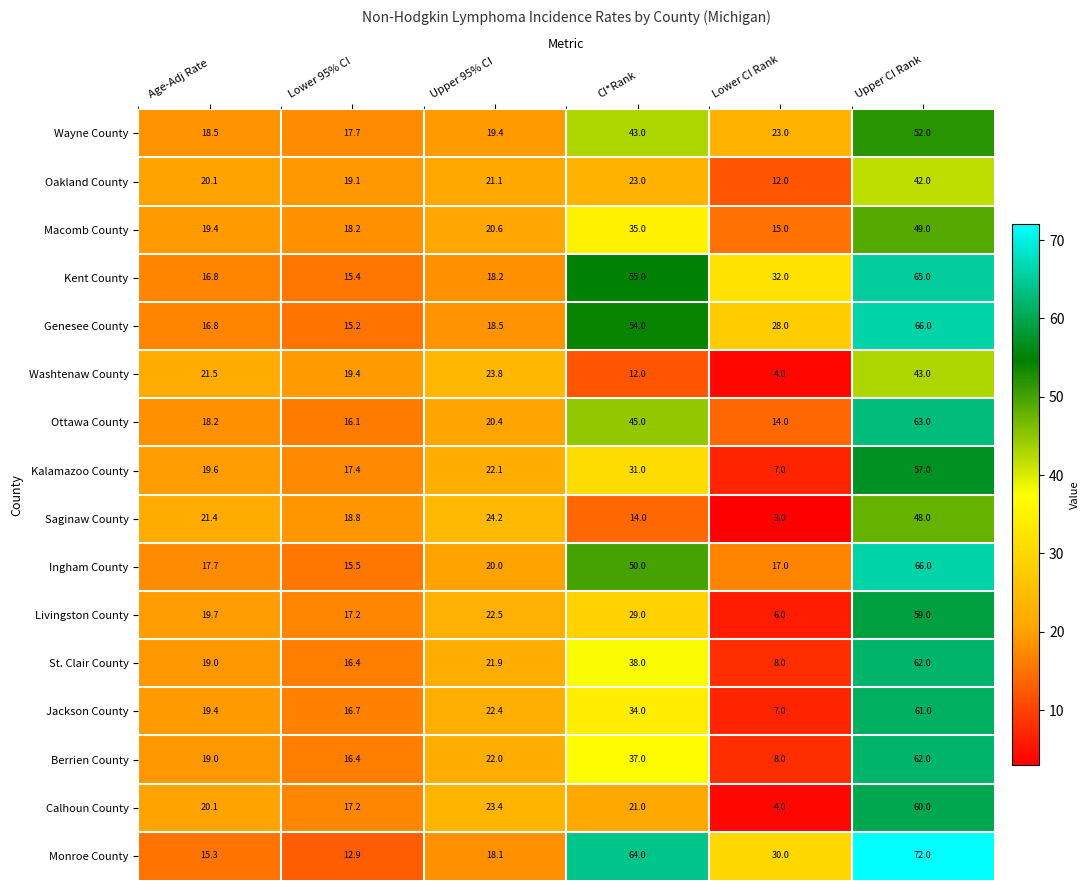

Which series has the largest total across all categories?

Monroe County